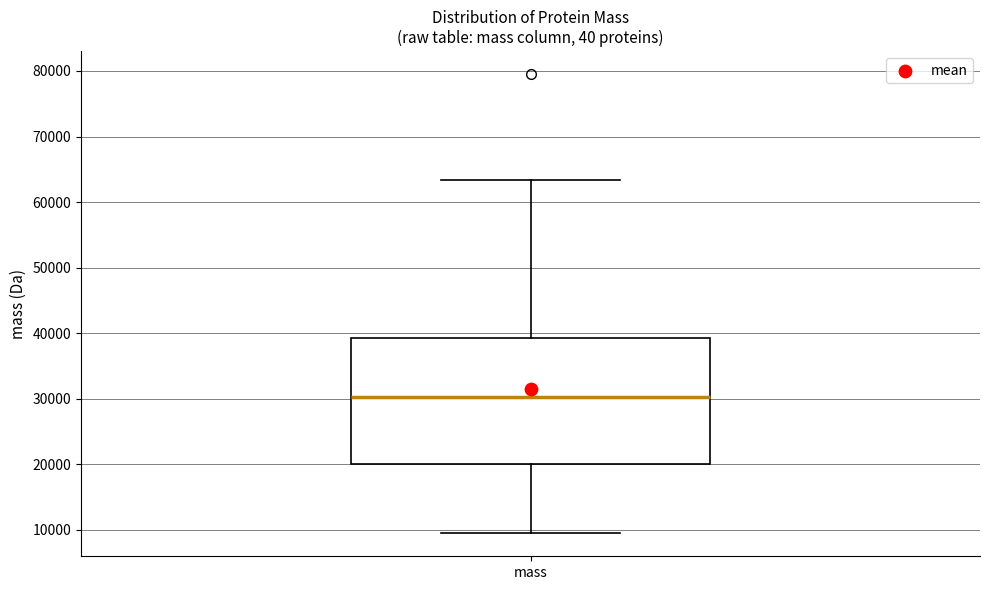

Where does the upper whisker of the box for mass end on the y-axis? The values are not printed on the chart, so give them approximately, as read against the axis.

63000